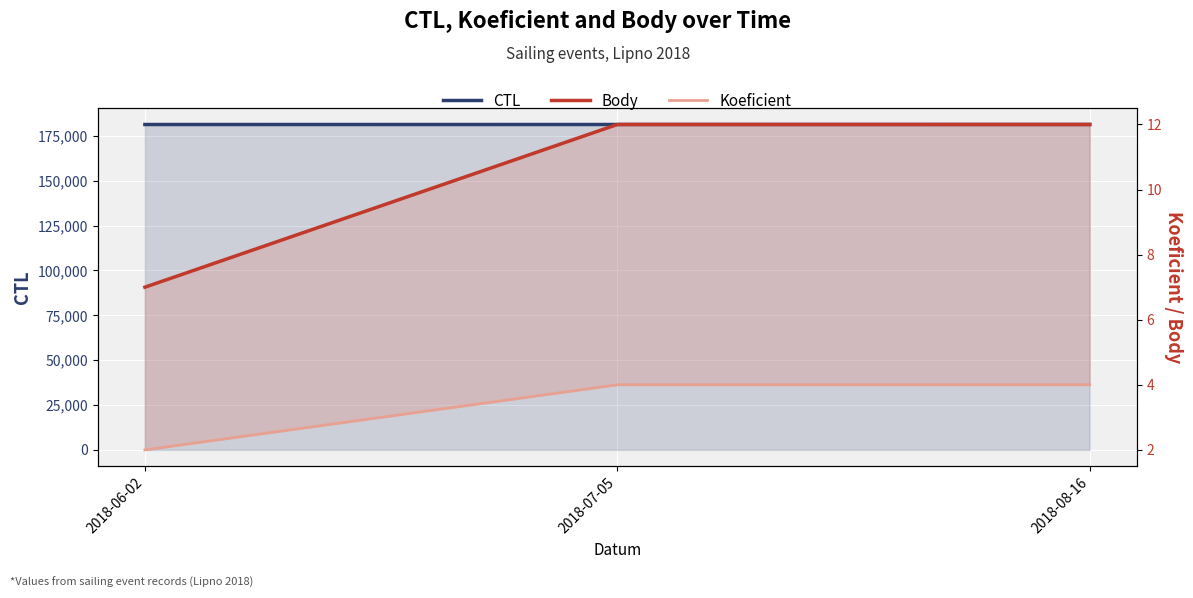

Between 2018-06-02 and 2018-07-05, which series saw the biggest shift?

CTL